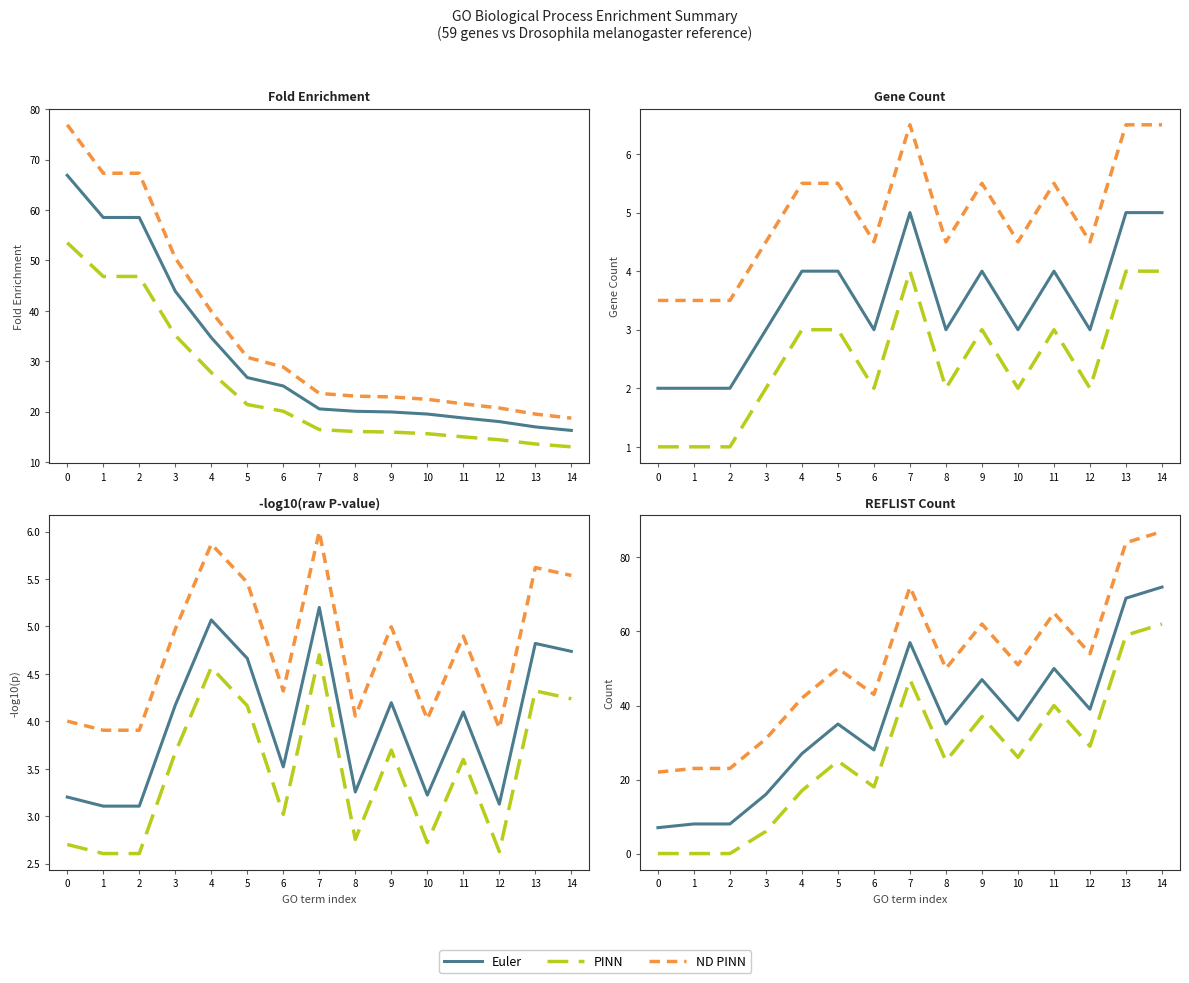

In ND PINN, how many points are higher than both neighbors (excluding endpoints)?

4